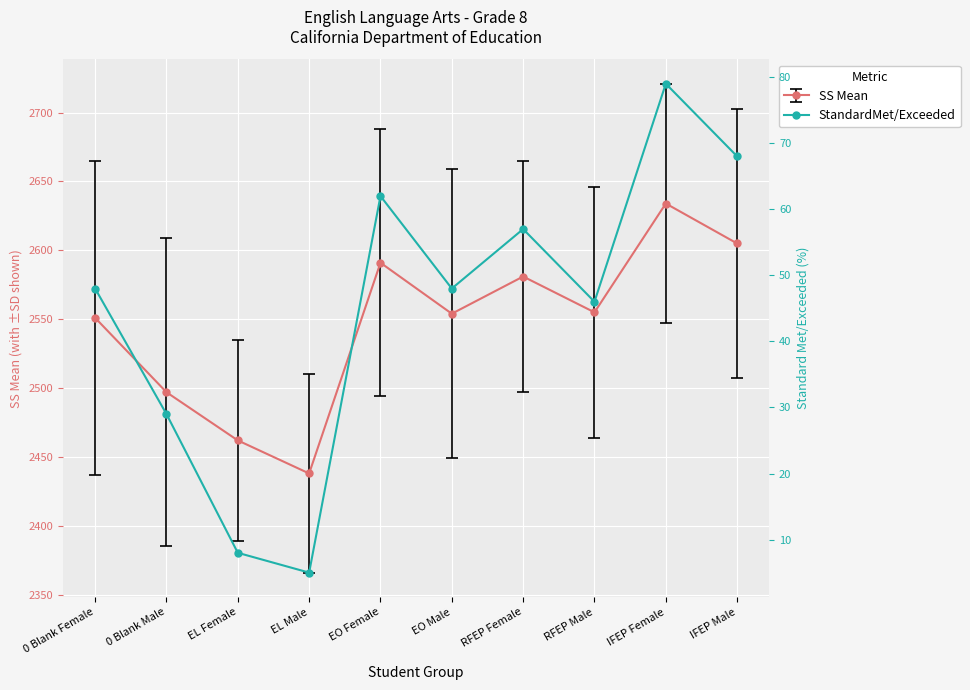

At how many categories does at least one series exceed 2242?

10